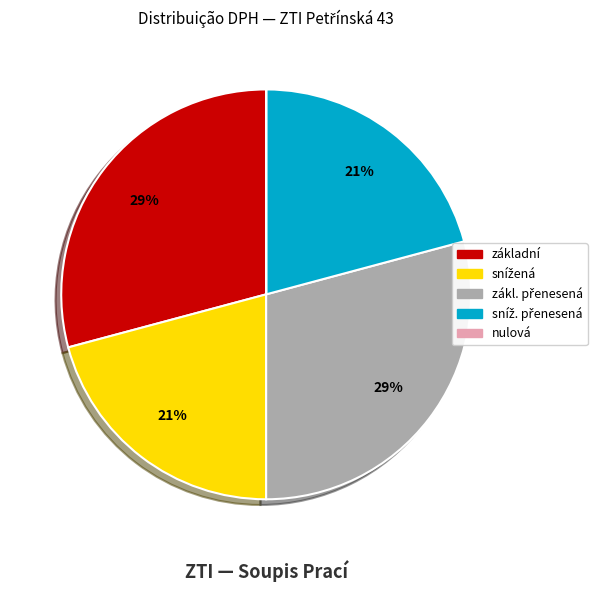

Is there a majority slice in this chart?

No